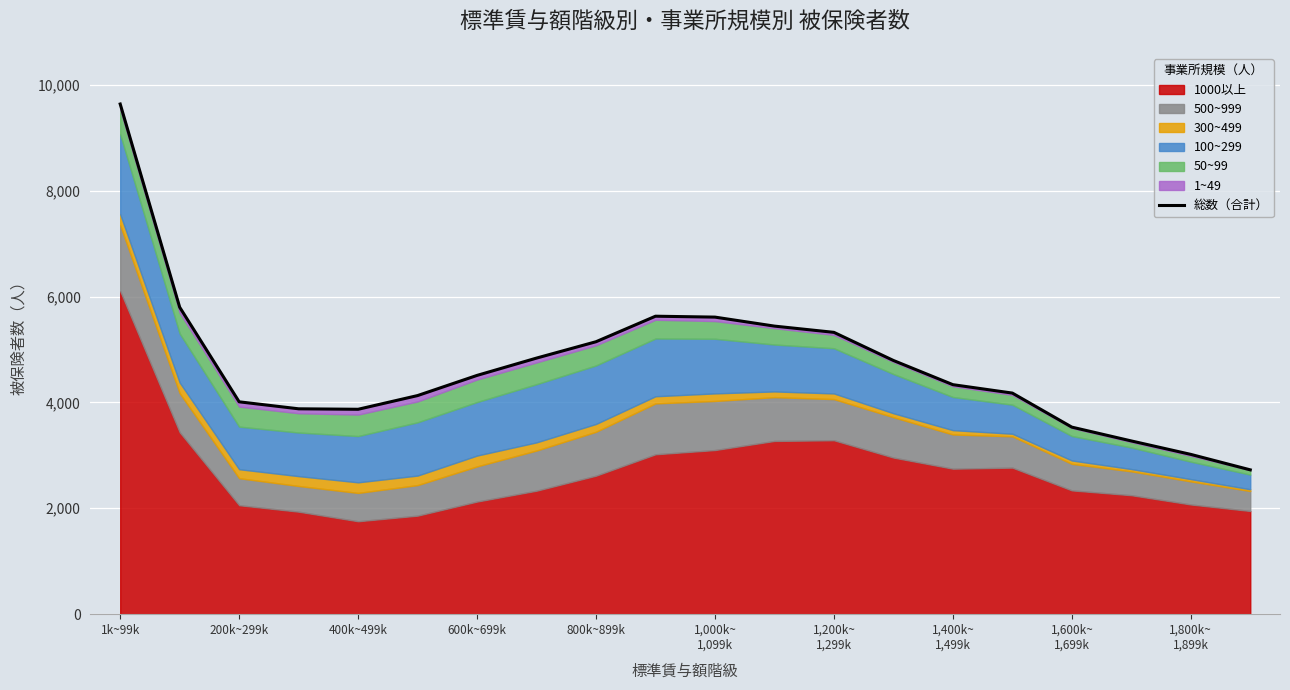

Does the chart display data point markers on the line(s)?

No